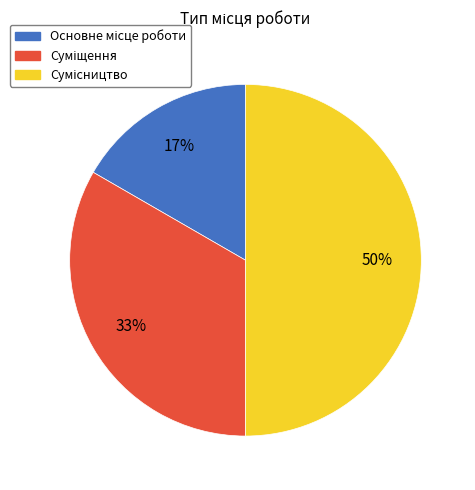

To the nearest percent, what is the average slice percentage?

33%